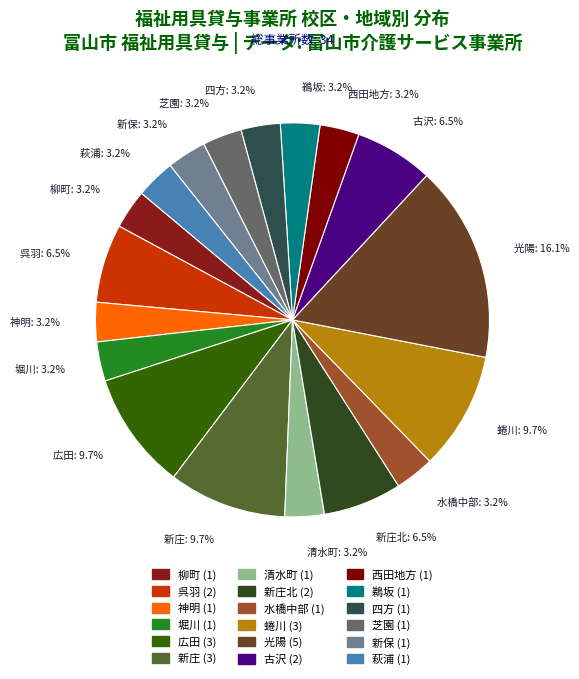

Which slice is the largest?

光陽: 16.1%